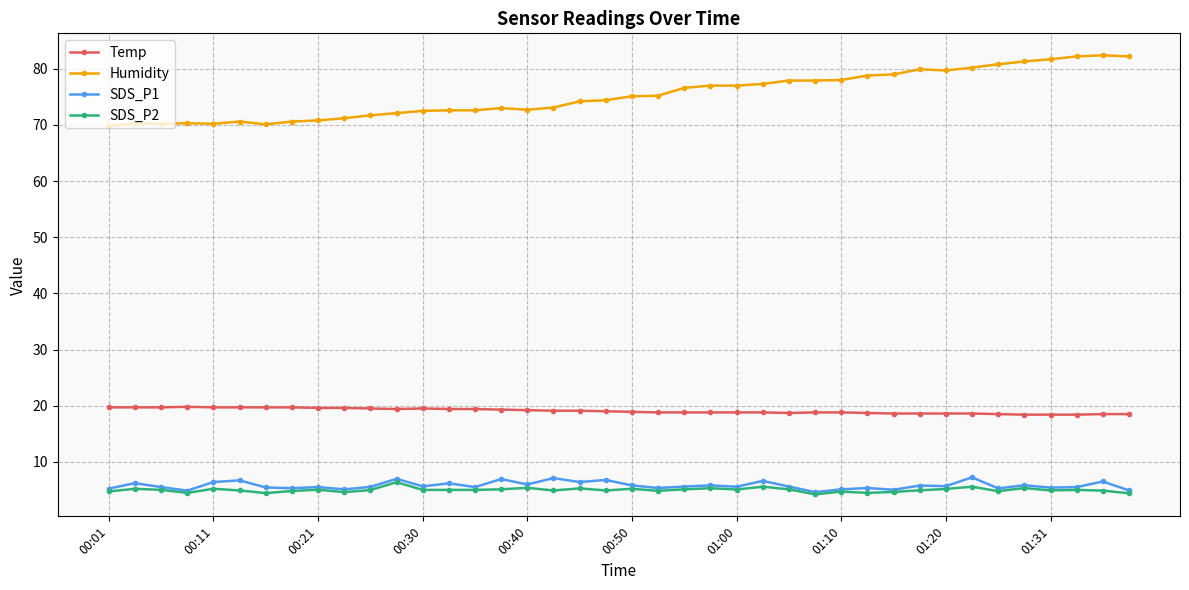

At how many categories does at least one series exceed 68?

40